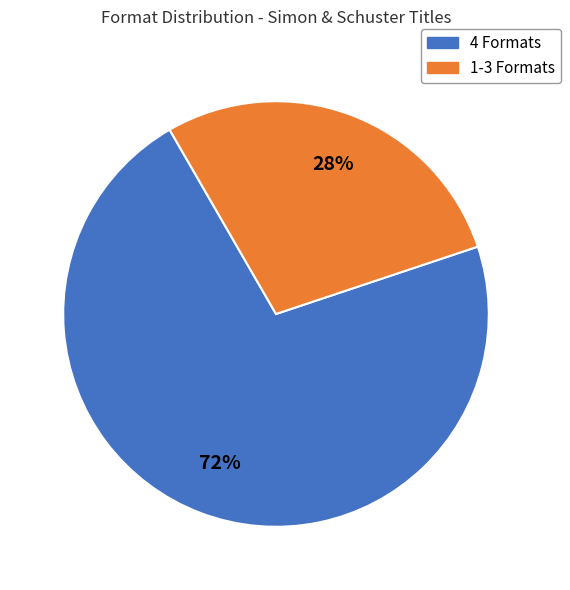

To the nearest percent, what is the average slice percentage?

50%